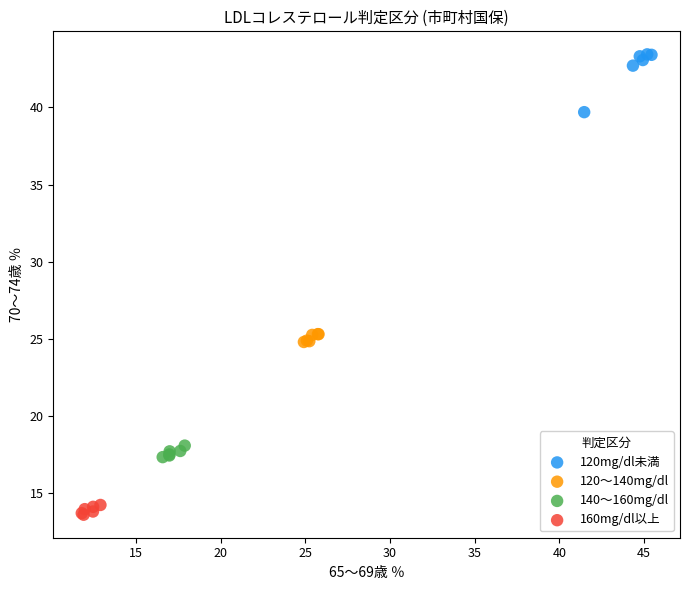

Which series has the widest spread of Y values?

120mg/dl未満